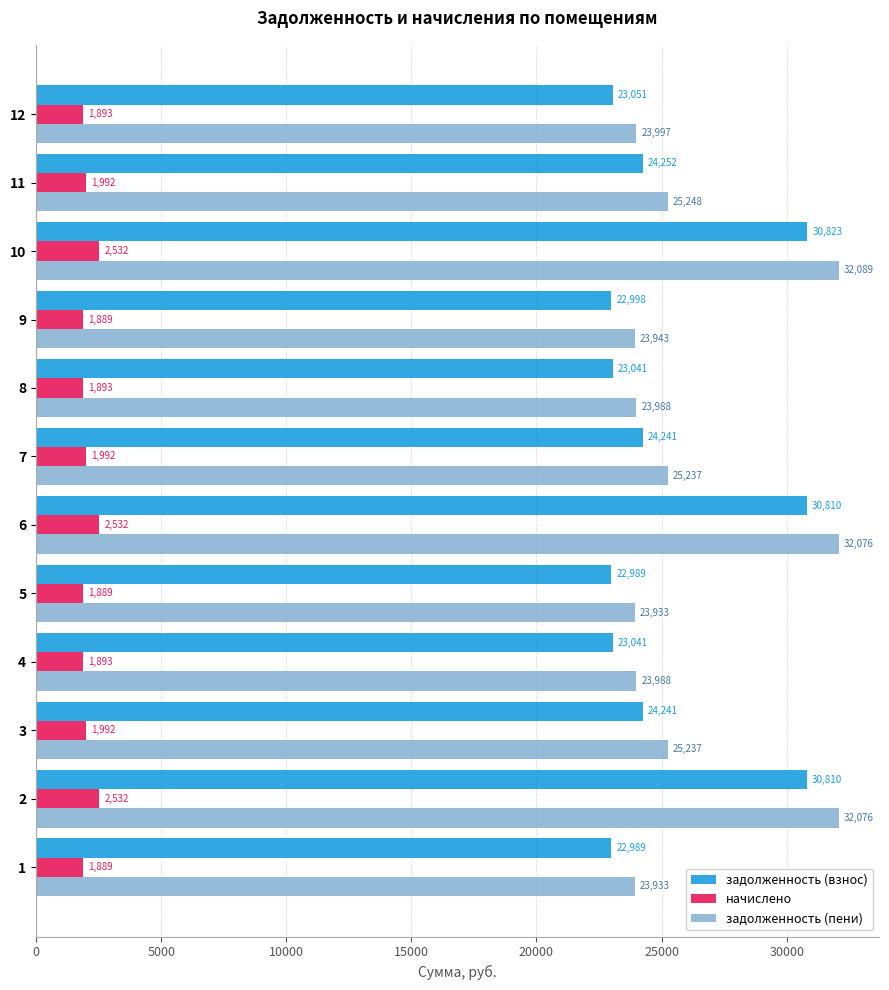

What is the sum of all начислено values?

24919.9